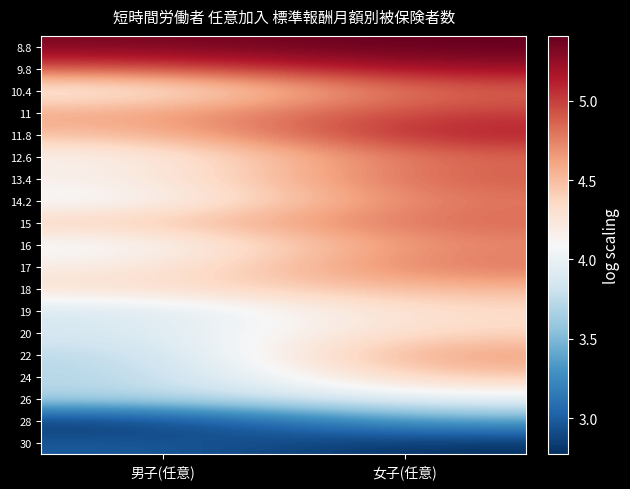

Reading left to right, list all the values displayed in this chart.

8.8: 男子(任意)=5.3	女子(任意)=5.4
9.8: 男子(任意)=4.9	女子(任意)=5.2
10.4: 男子(任意)=4.1	女子(任意)=4.9
11: 男子(任意)=4.6	女子(任意)=5.0
11.8: 男子(任意)=4.5	女子(任意)=5.2
12.6: 男子(任意)=4.1	女子(任意)=4.9
13.4: 男子(任意)=4.2	女子(任意)=4.9
14.2: 男子(任意)=4.0	女子(任意)=4.8
15: 男子(任意)=4.4	女子(任意)=4.9
16: 男子(任意)=4.0	女子(任意)=4.7
17: 男子(任意)=4.2	女子(任意)=4.8
18: 男子(任意)=4.3	女子(任意)=4.5
19: 男子(任意)=3.9	女子(任意)=4.3
20: 男子(任意)=3.9	女子(任意)=4.4
22: 男子(任意)=3.7	女子(任意)=4.7
24: 男子(任意)=3.7	女子(任意)=4.5
26: 男子(任意)=3.7	女子(任意)=4.0
28: 男子(任意)=2.8	女子(任意)=3.4
30: 男子(任意)=3.0	女子(任意)=2.8